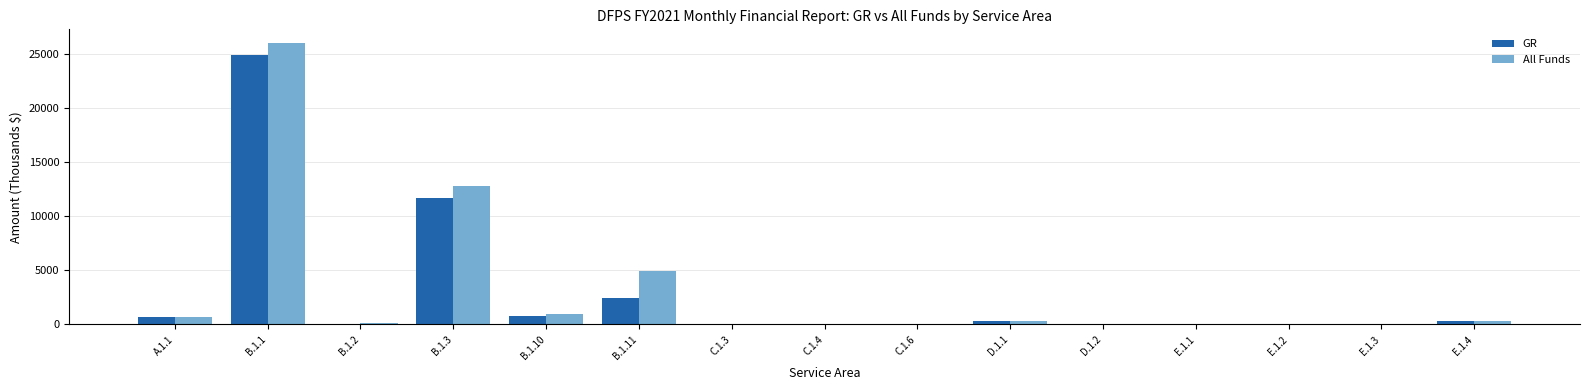

What is the maximum value for All Funds?

25938.6